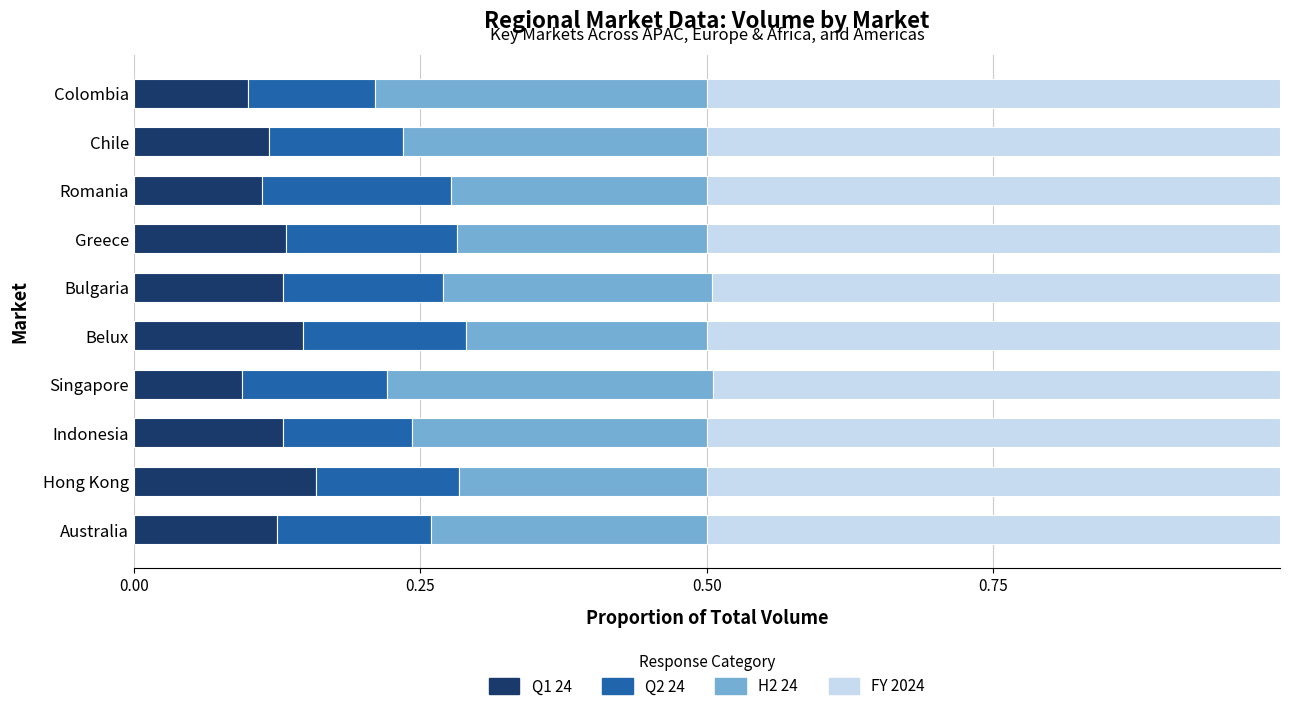

The value of Q1 24 at Colombia is 0.1. True or false?

True